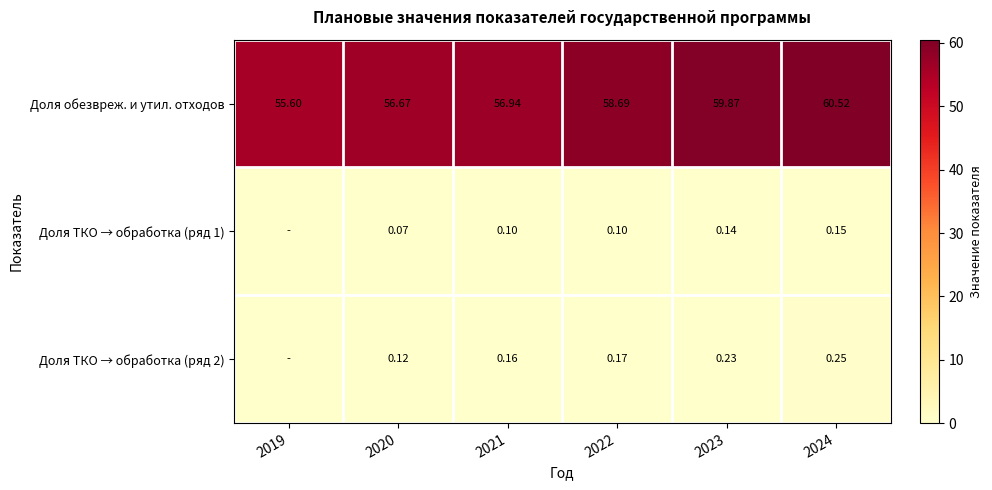

At how many categories does at least one series exceed 53?

6